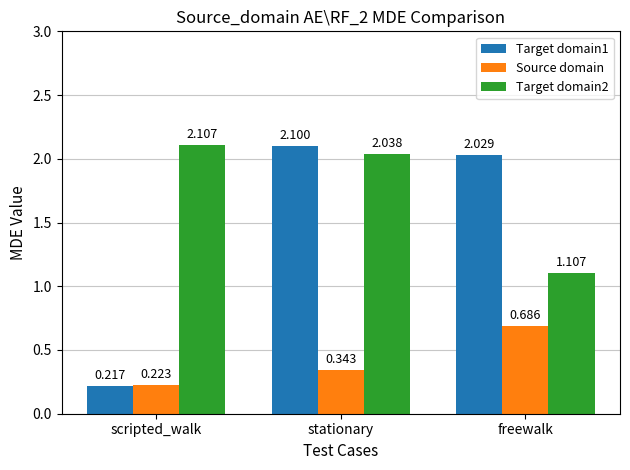

At which category is the sum across all series the highest?

stationary